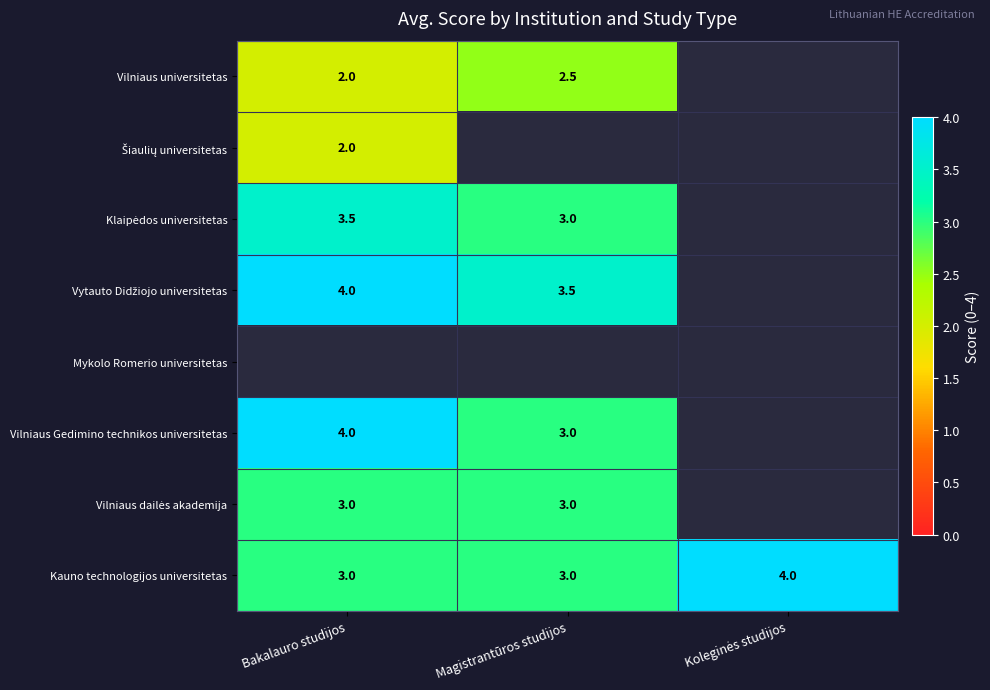

The Vilniaus universitetas series shows 2.0 at Bakalauro studijos. True or false?

True